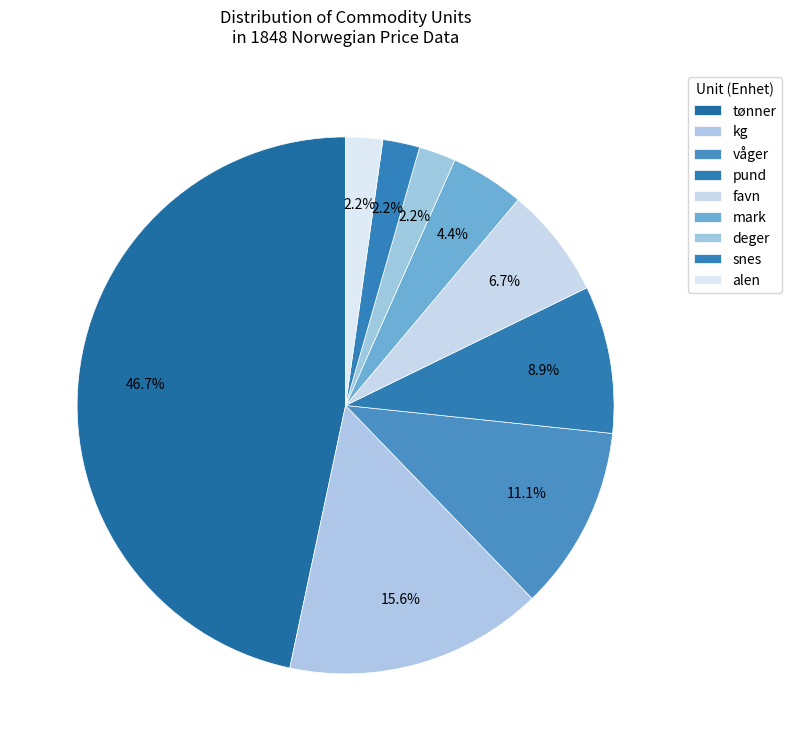

What percentage is the tønner slice, to the nearest percent?

47%